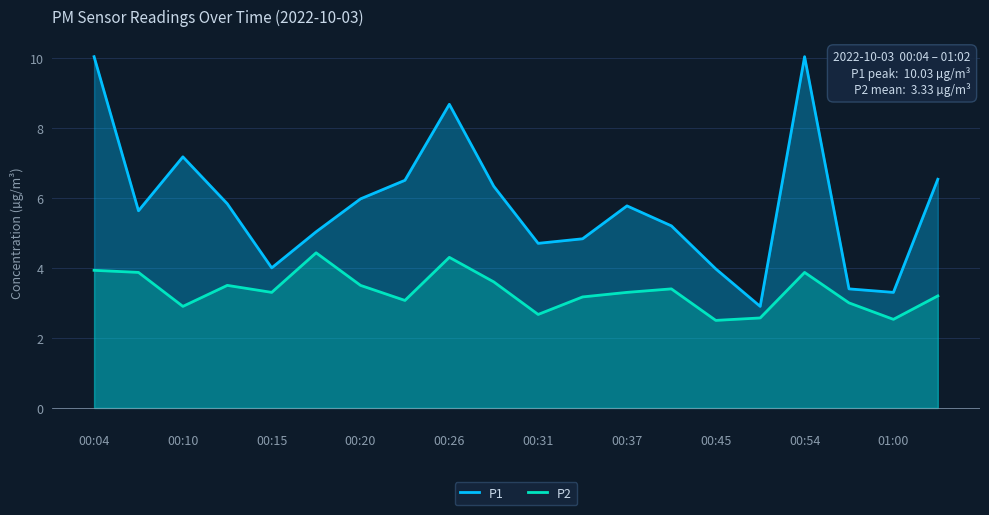

Rank the series by their average value, from lowest to highest.

P2, P1